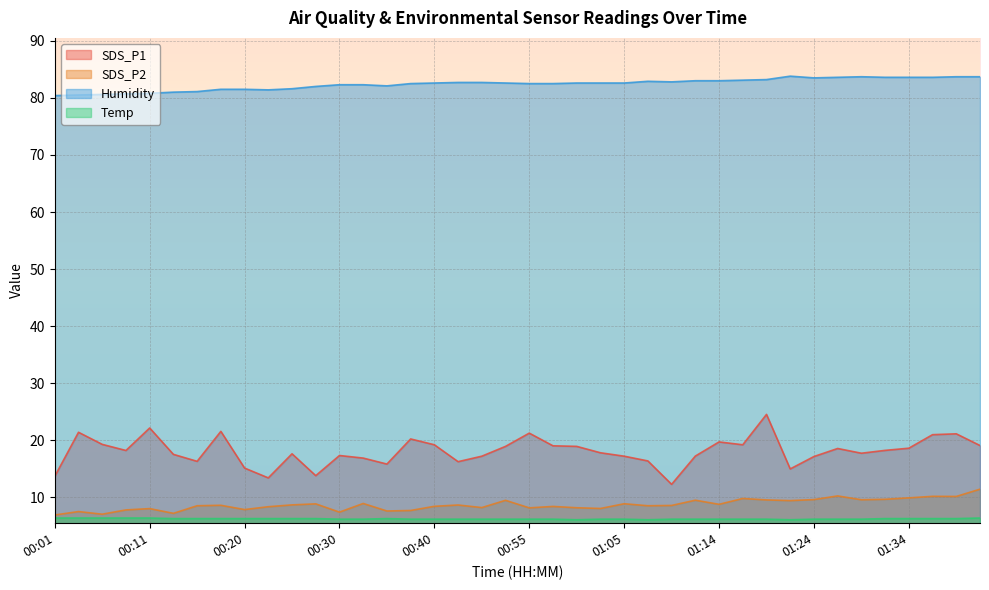

What is the maximum value for SDS_P2?

11.4